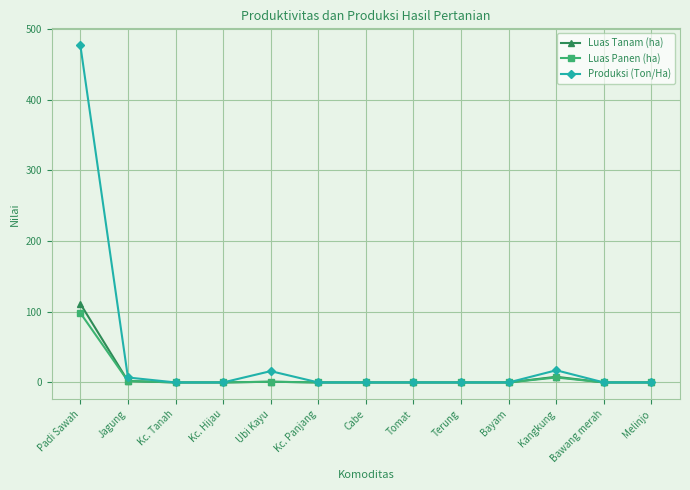

What is the maximum value for Produksi (Ton/Ha)?

476.8